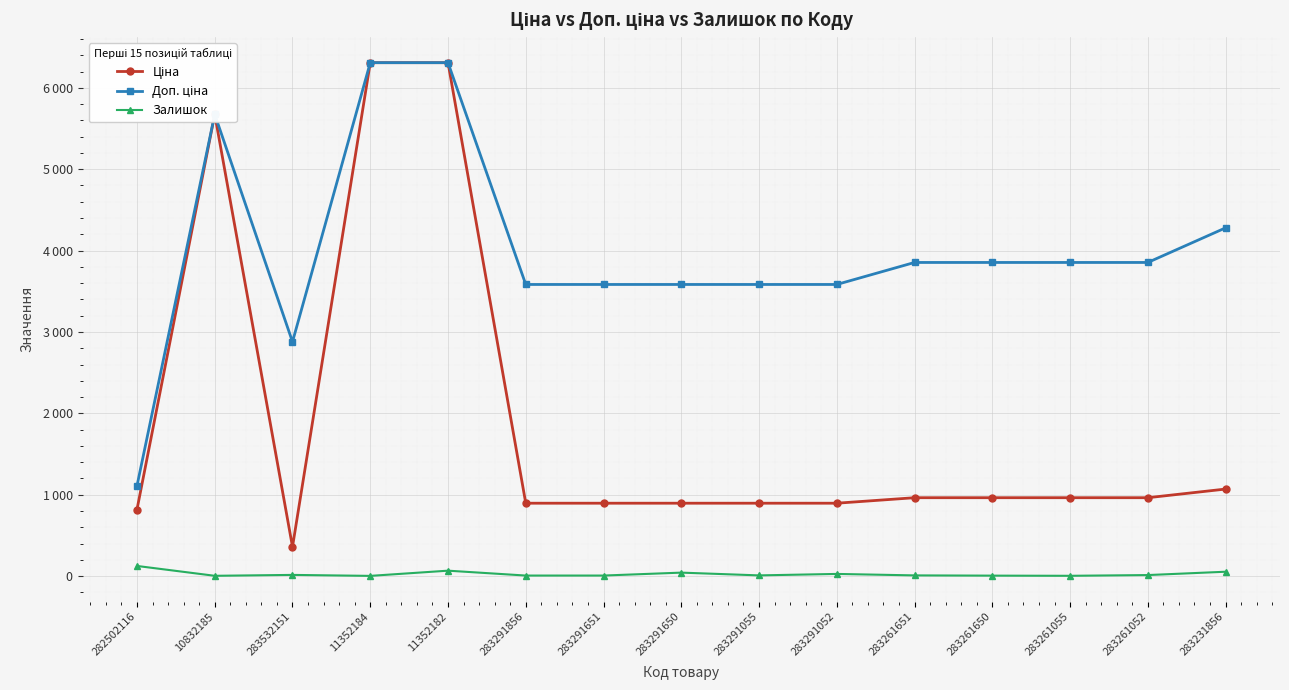

True or false: Доп. ціна has more than 0 interior local peaks.

True